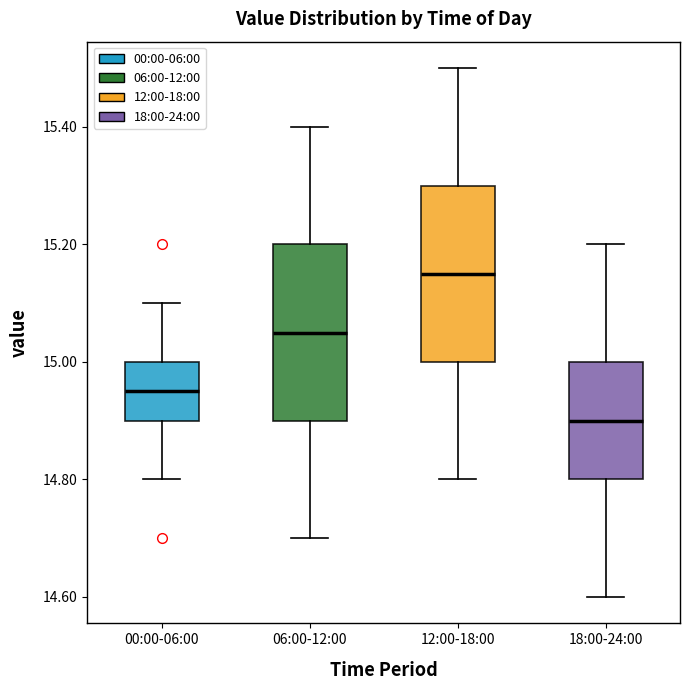

Reading left to right, read every box against the y-axis: the position of its median line, the range the box covers, and the ends of its whiskers. The values are not printed on the chart, so give them approximately, as read against the axis.

00:00-06:00: median 14.96, box 14.90 to 15.00, whiskers 14.80 to 15.10
06:00-12:00: median 15.06, box 14.90 to 15.20, whiskers 14.70 to 15.40
12:00-18:00: median 15.16, box 15.00 to 15.30, whiskers 14.80 to 15.50
18:00-24:00: median 14.90, box 14.80 to 15.00, whiskers 14.60 to 15.20